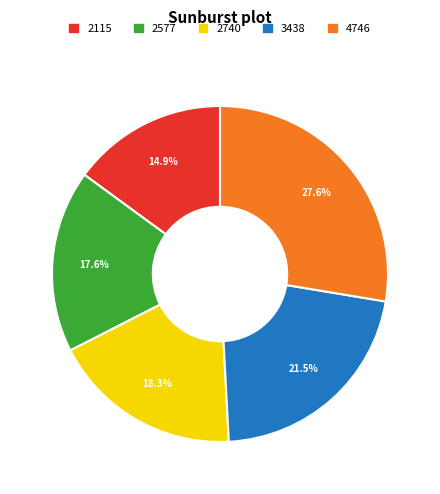

Does any single category account for the majority?

No